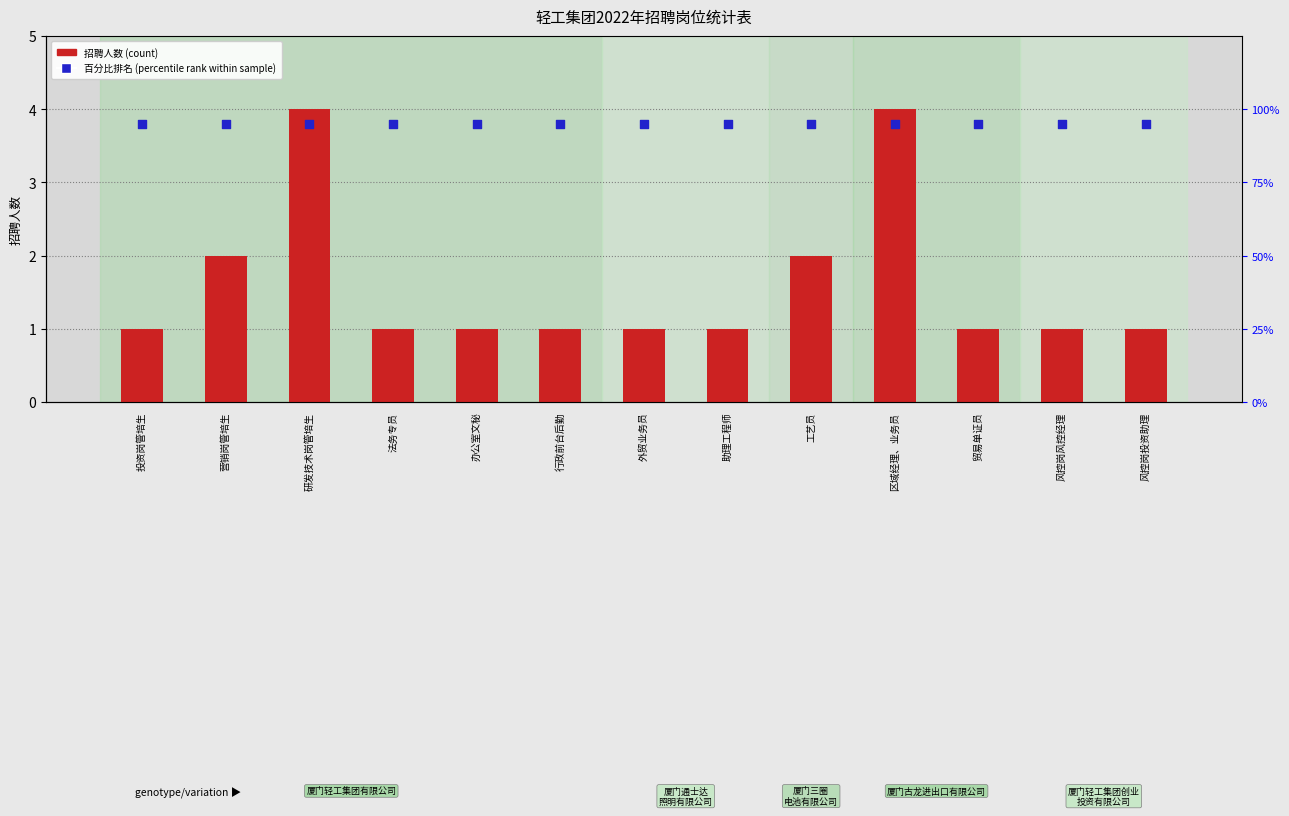

Which series contains the highest Y value?

招聘人数 (count)